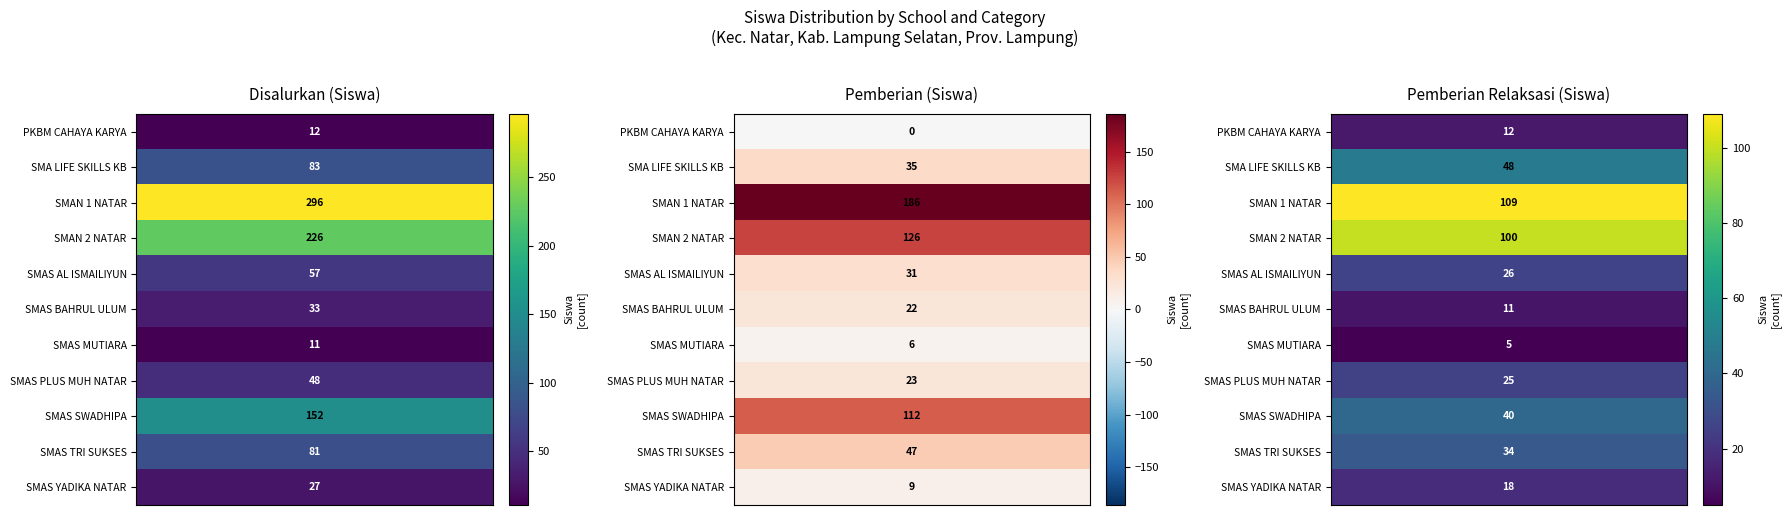

Is the value of Pemberian Dari Aktivasi Nominasi (Siswa) at SMAS MUTIARA greater than the value of Pemberian Relaksasi (Siswa) at SMAS SWADHIPA?

No